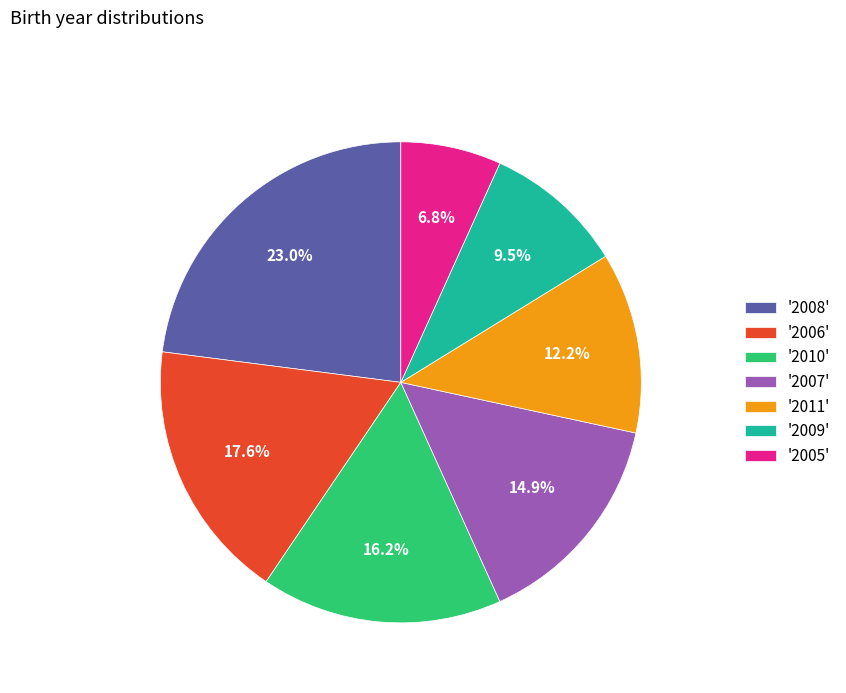

Is there a majority slice in this chart?

No